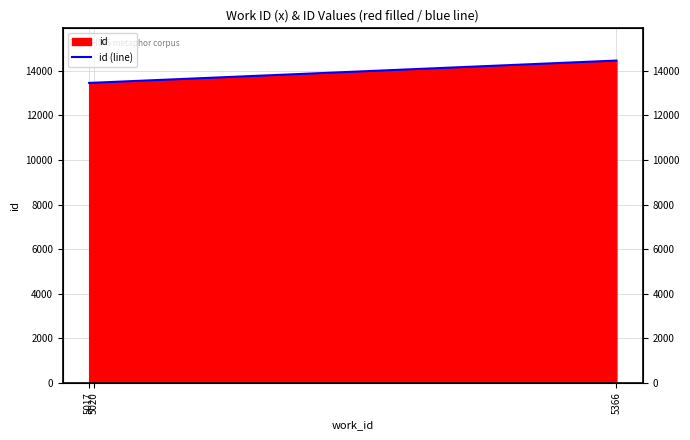

What is the greatest value displayed?

14457